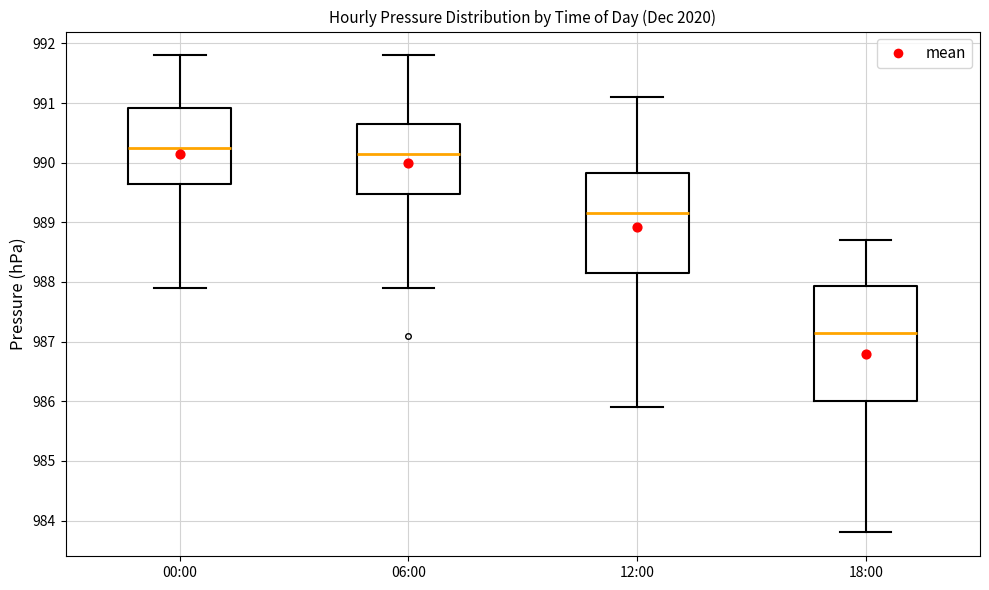

Comparing the boxes themselves (not the whiskers), which one is the tallest?

18:00